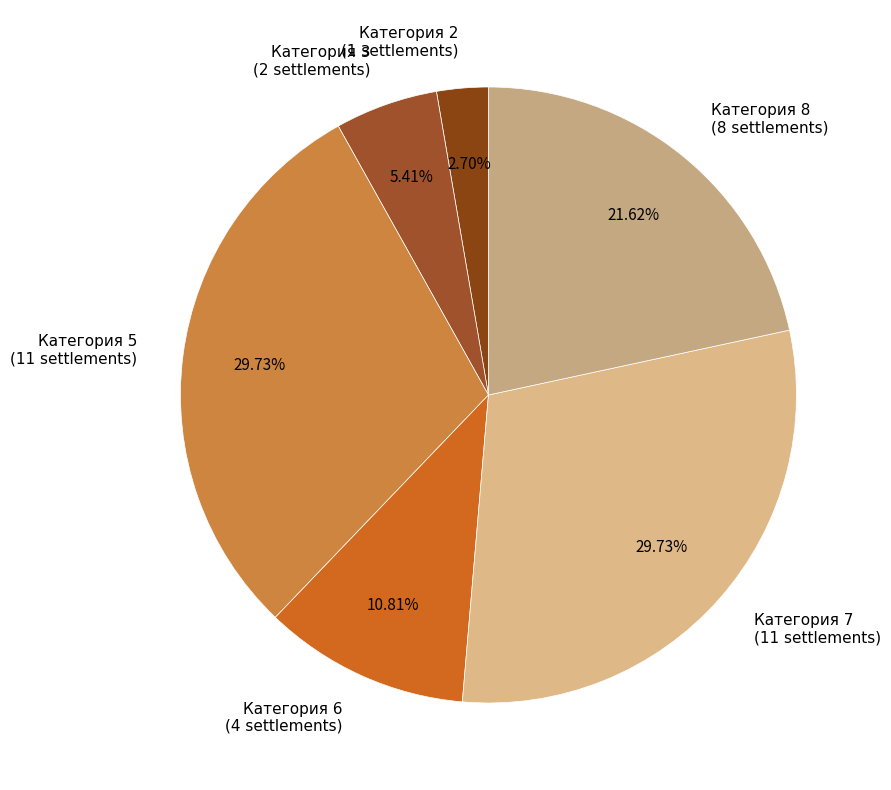

Do Категория 3 (2 settlements) and Категория 2 (1 settlements) together represent more than half of the pie?

No